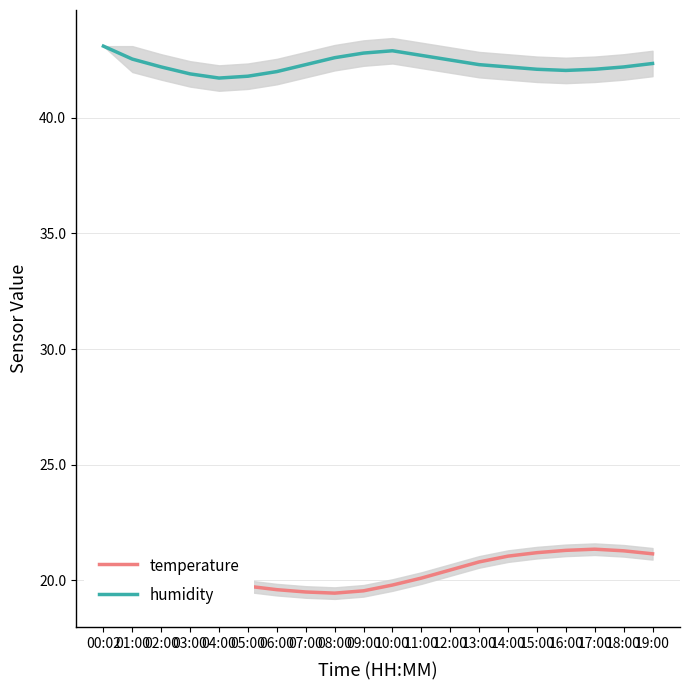

At which label does humidity first exceed 42?

00:02